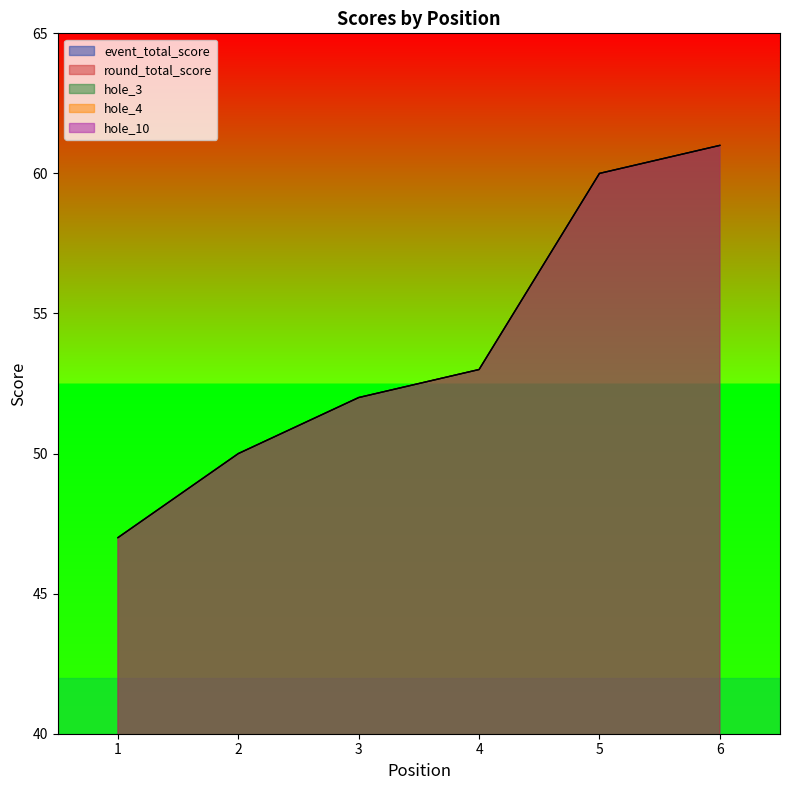

True or false: hole_4 has more than 1 points higher than both neighbors.

False